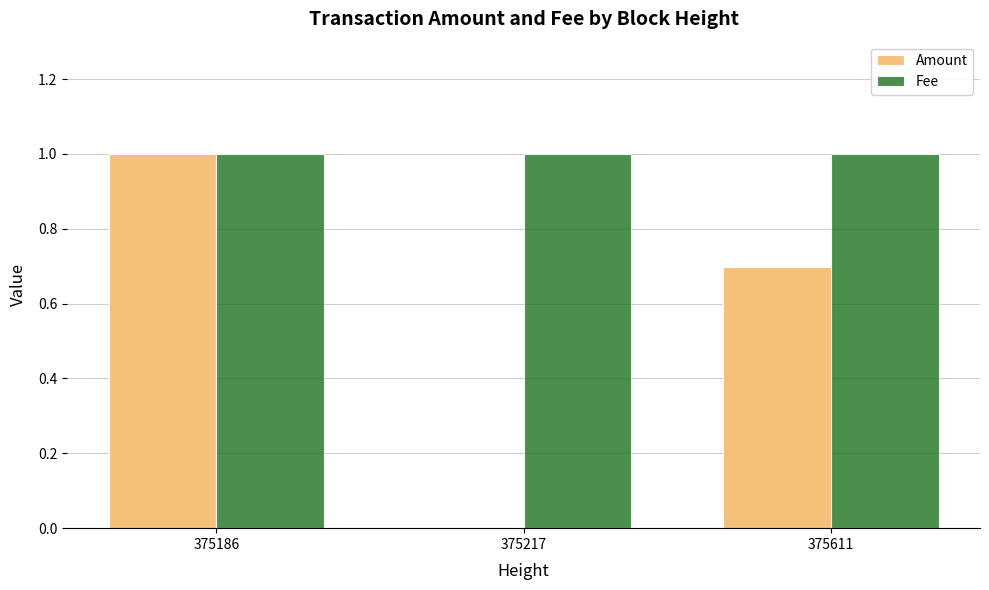

Read the Amount value at 375611.

0.7